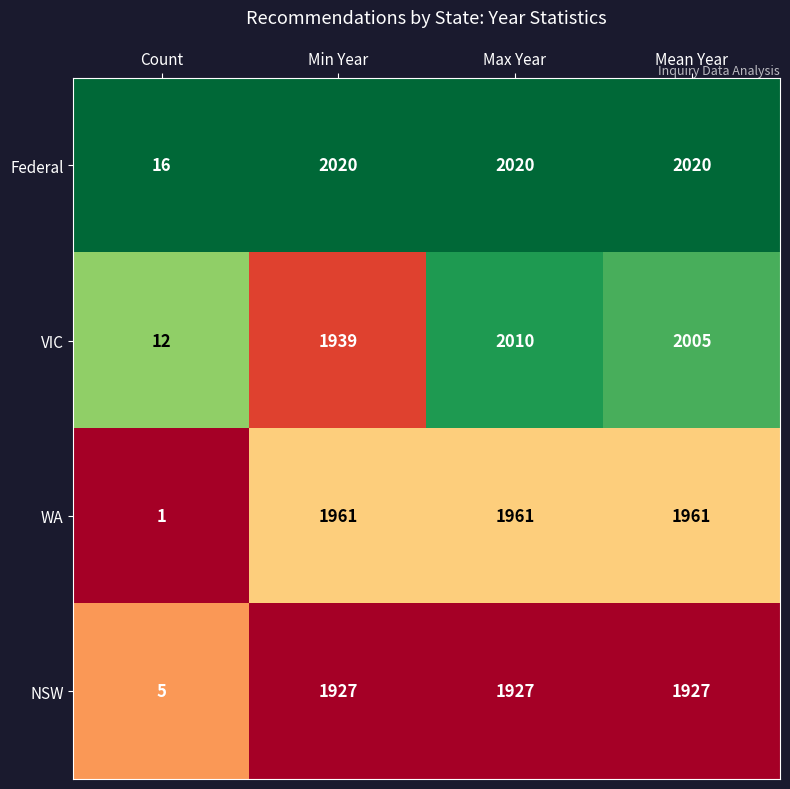

Reading right to left, transcribe all the data shown in this chart.

Federal: Mean Year=2020	Max Year=2020	Min Year=2020	Count=16
VIC: Mean Year=2005	Max Year=2010	Min Year=1939	Count=12
WA: Mean Year=1961	Max Year=1961	Min Year=1961	Count=1
NSW: Mean Year=1927	Max Year=1927	Min Year=1927	Count=5